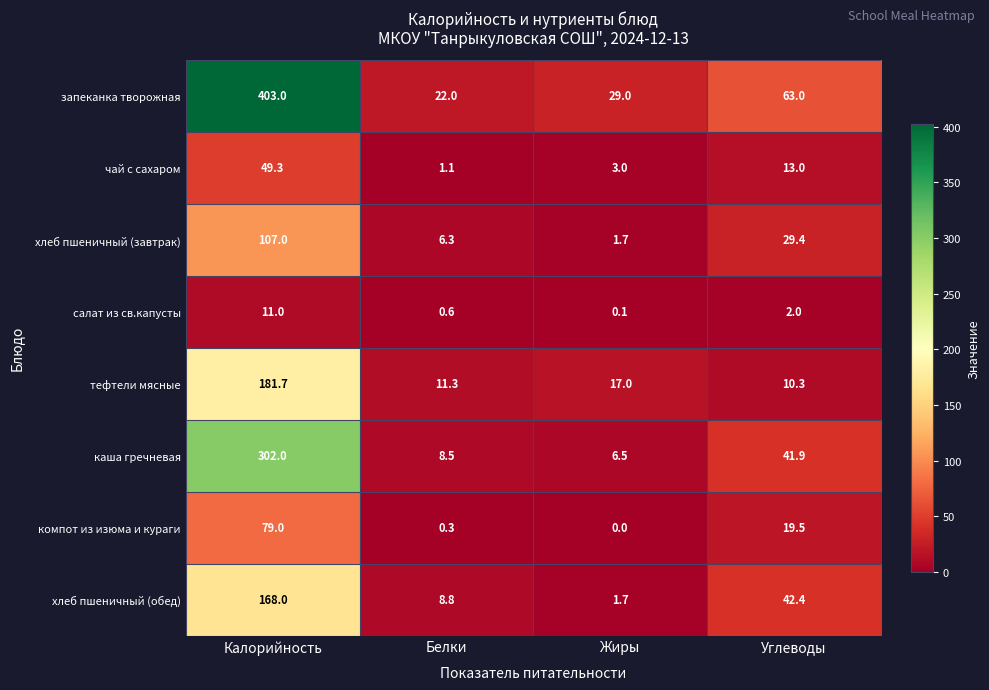

Which series has the largest range (max minus min)?

запеканка творожная